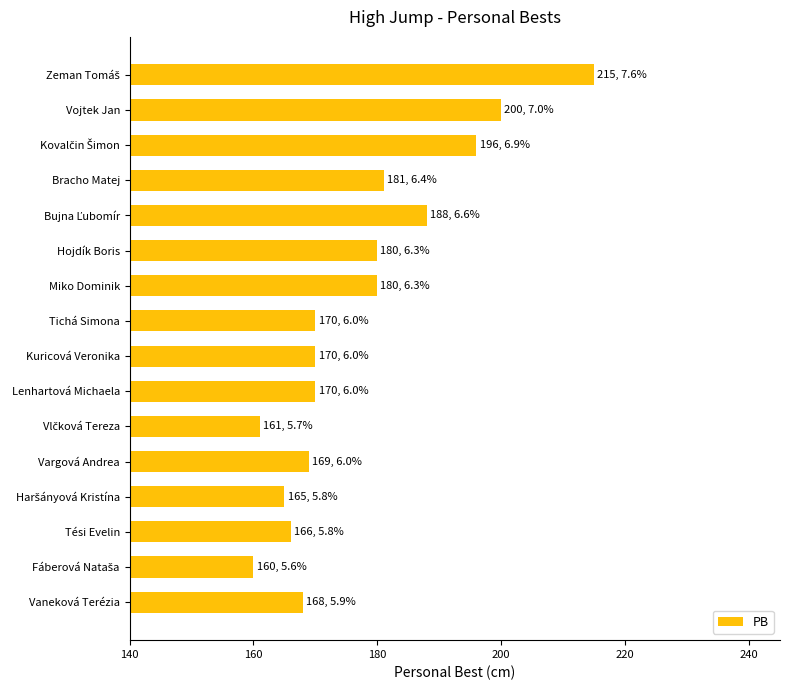

True or false: the data shows 244 at Hojdík Boris.

False